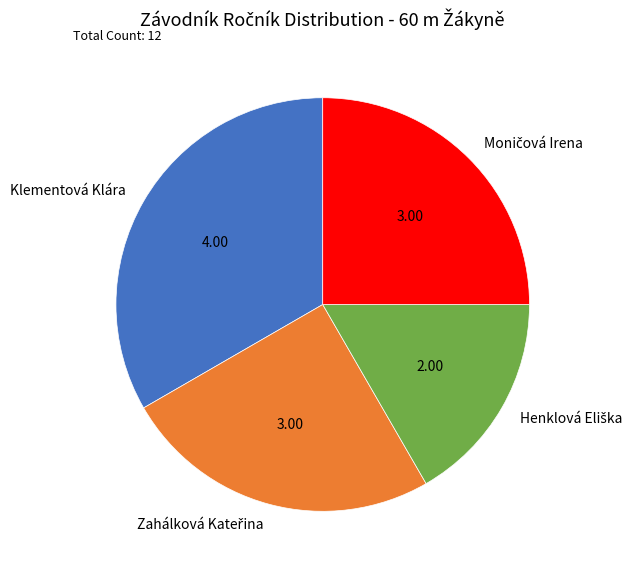

What is the largest slice in the pie chart?

Klementová Klára